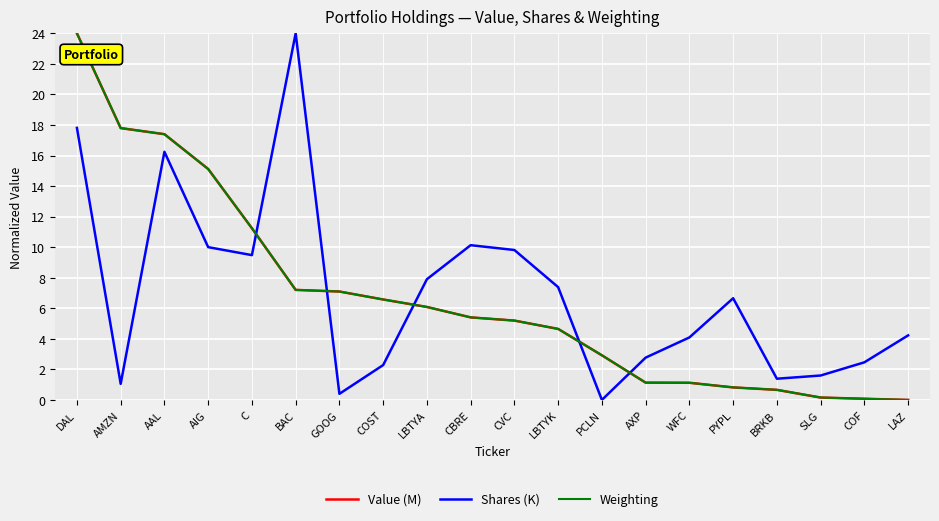

At how many categories does at least one series exceed 5?

13